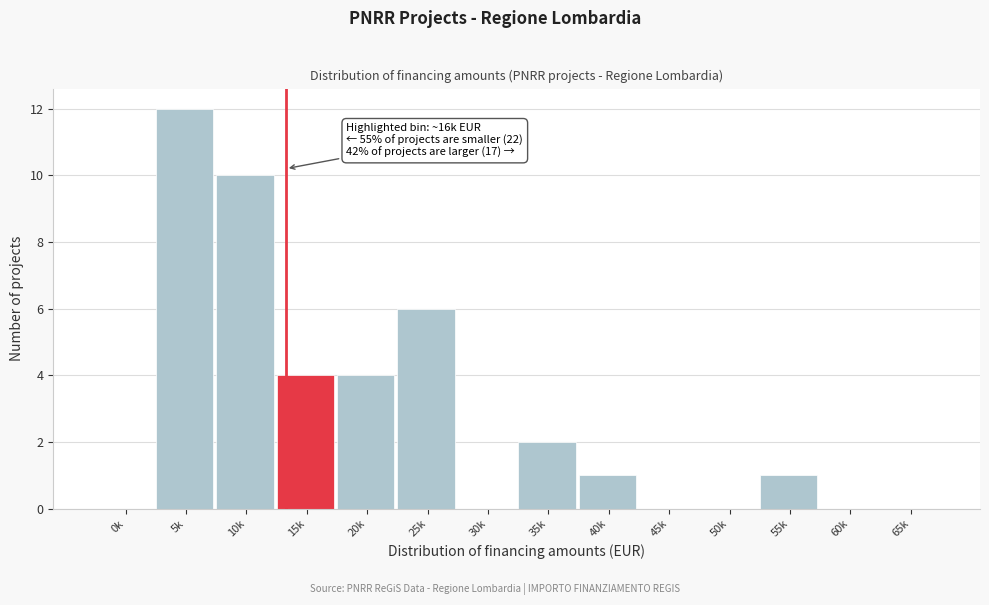

Reading left to right, extract all data points from this chart.

0k=0	5k=12	10k=10	15k=4	20k=4	25k=6	30k=0	35k=2	40k=1	45k=0	50k=0	55k=1	60k=0	65k=0